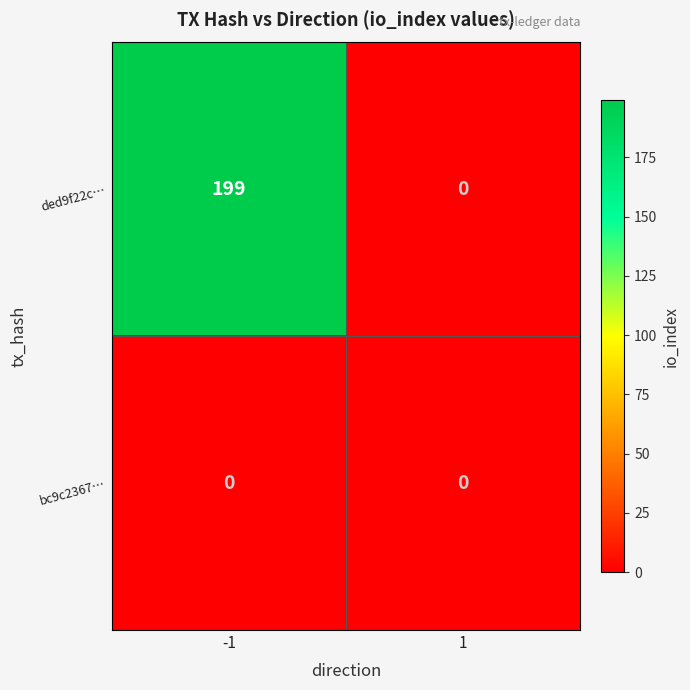

What is the sum of all ded9f22c… values?

199